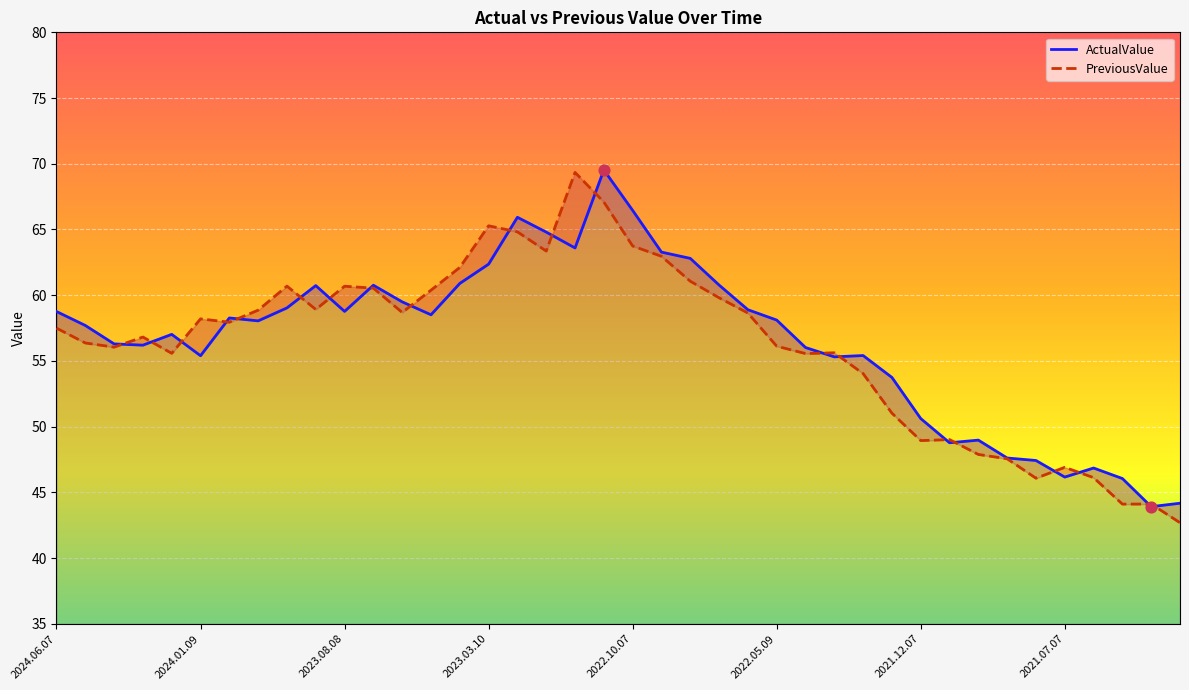

Which series contains the highest Y value?

ActualValue